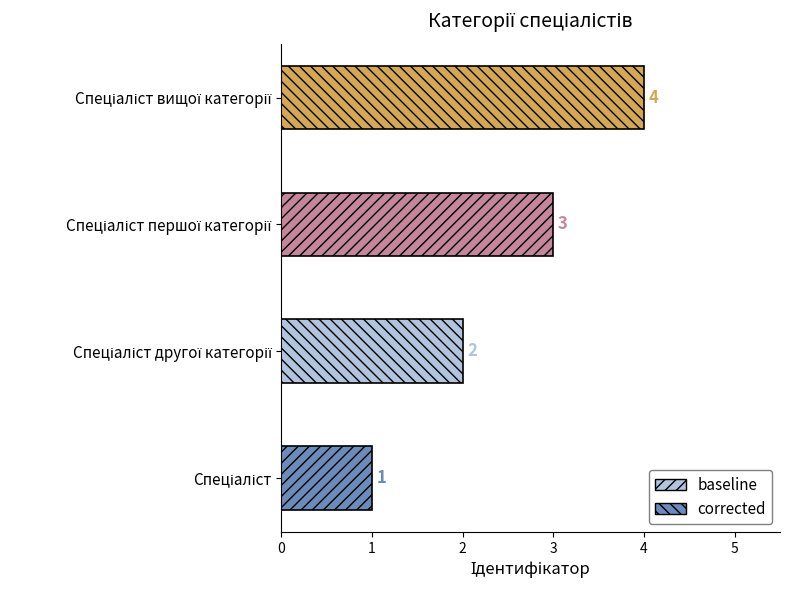

What is the sum of all values?

10